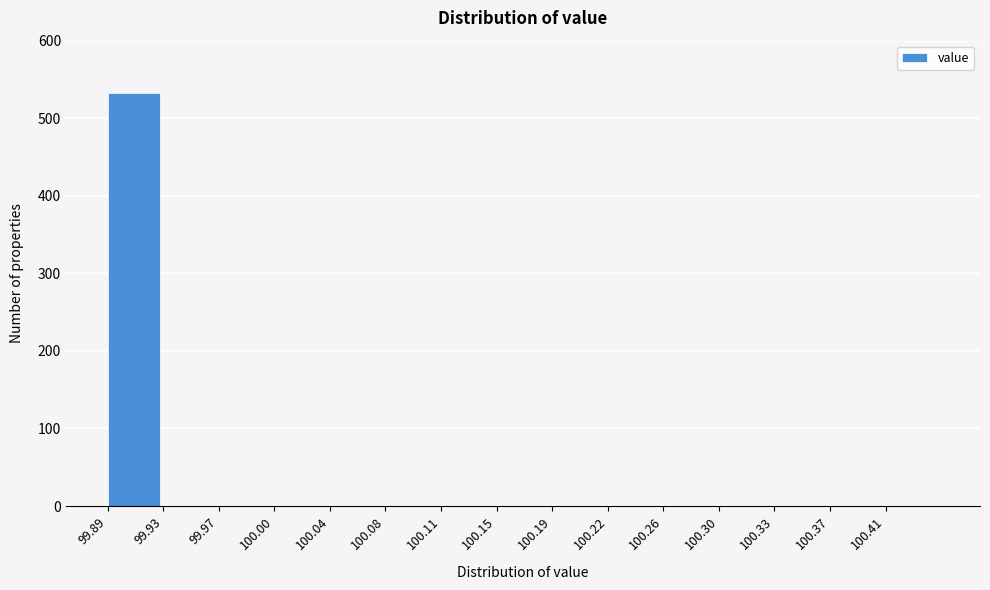

Reading left to right, what are all the values shown in this chart?

99.89=533	99.93=0	99.97=0	100.00=0	100.04=0	100.08=0	100.11=0	100.15=0	100.19=0	100.22=0	100.26=0	100.30=0	100.33=0	100.37=0	100.41=0